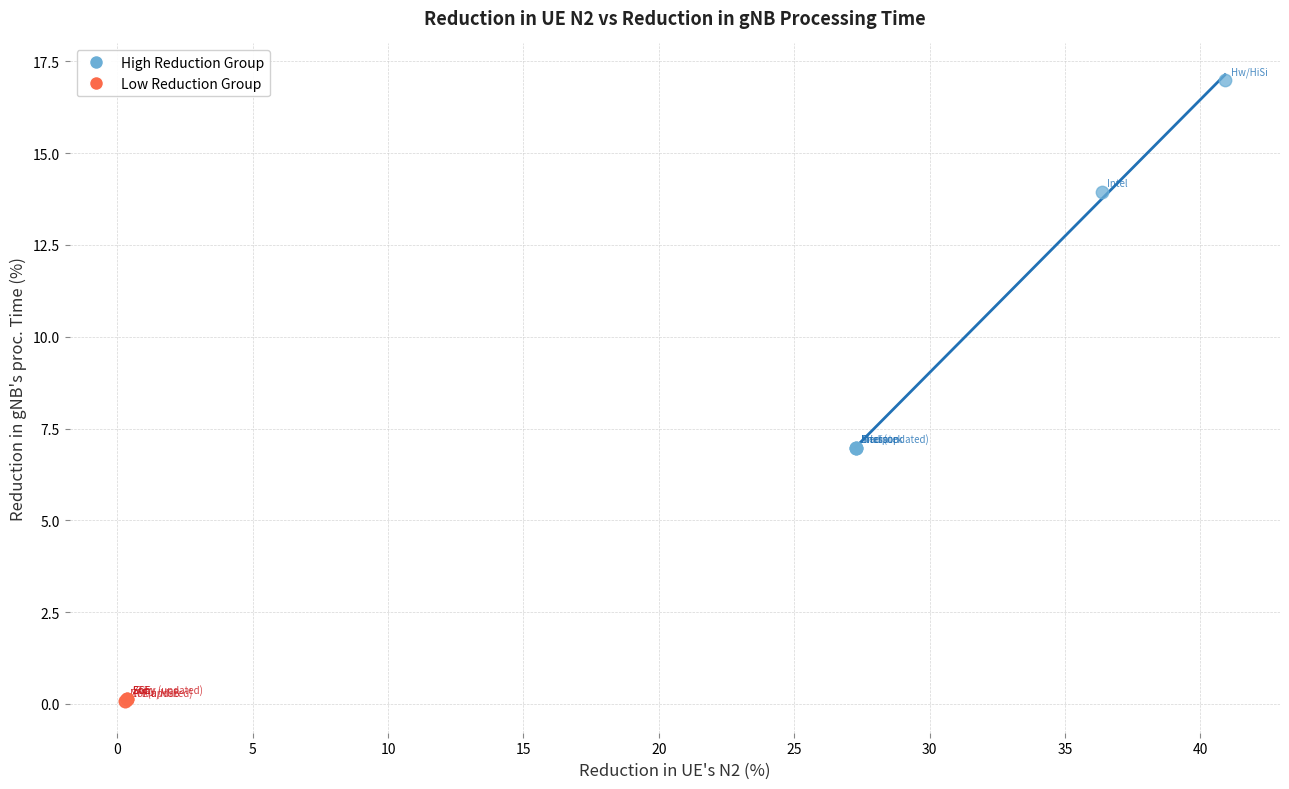

Which series contains the highest Y value?

High Reduction Group